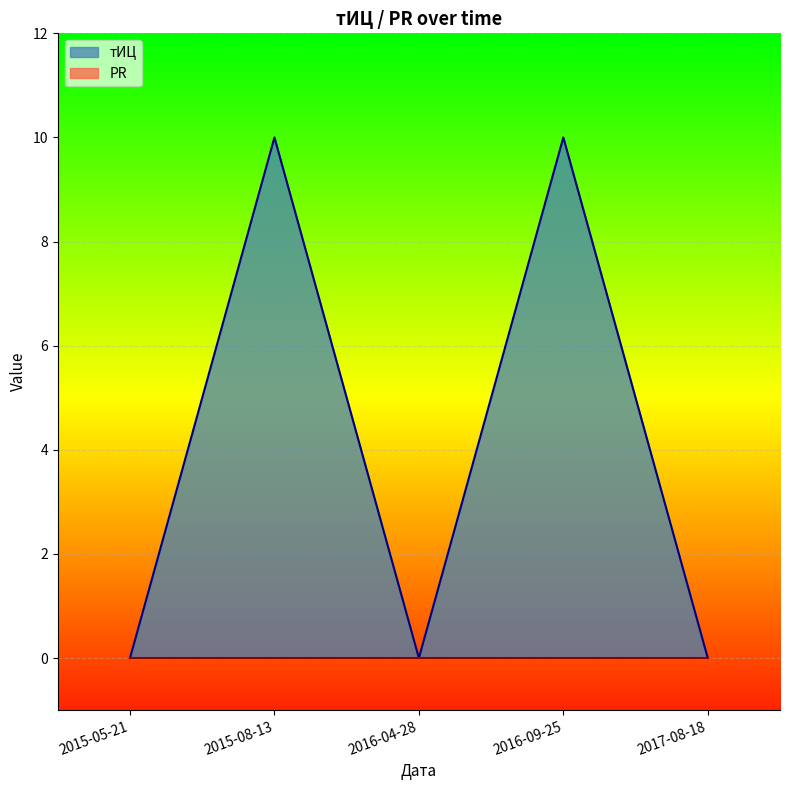

Between 2015-05-21 and 2017-08-18, which is larger?

2015-05-21